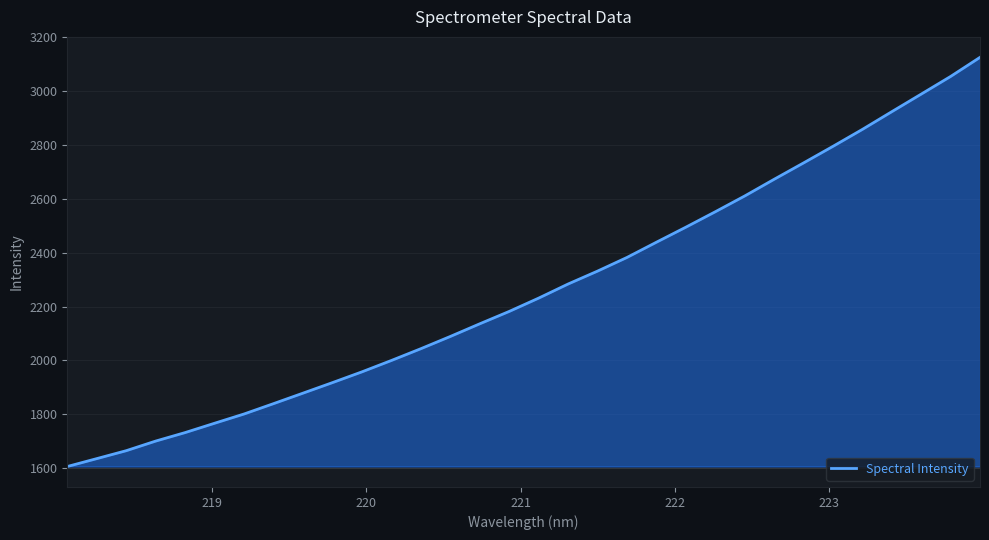

What is the smallest value displayed?

1605.6